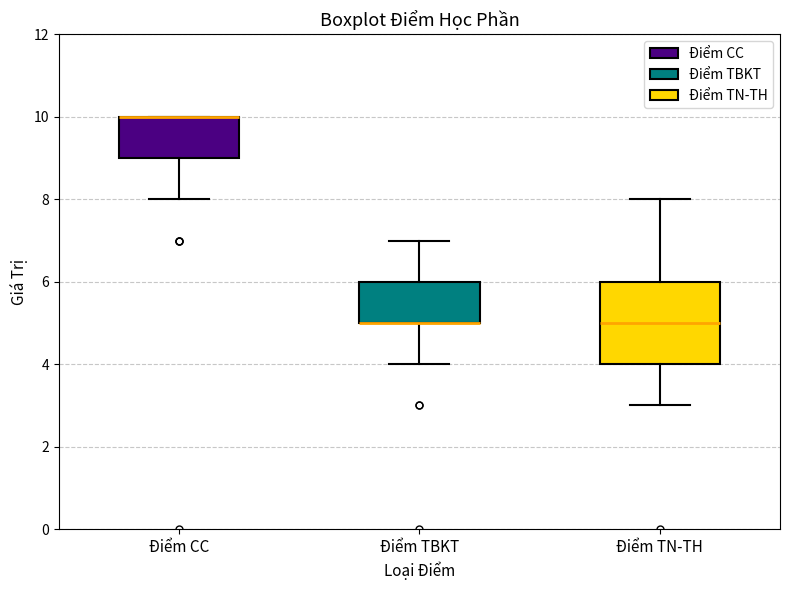

Where is the lower edge of the box for Điểm TBKT on the y-axis? The values are not printed on the chart, so give them approximately, as read against the axis.

5